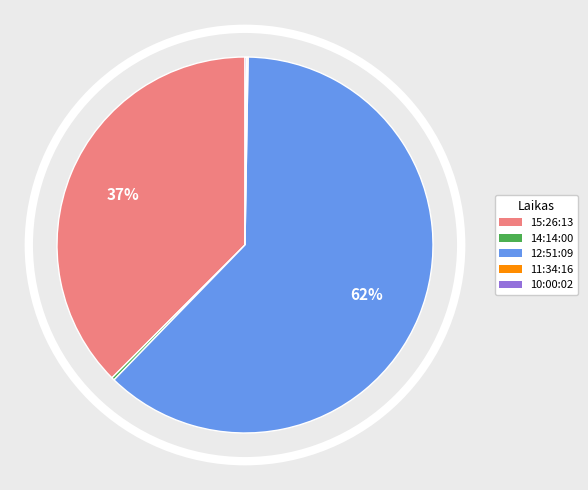

The 12:51:09 slice represents 62% of the pie. True or false?

True